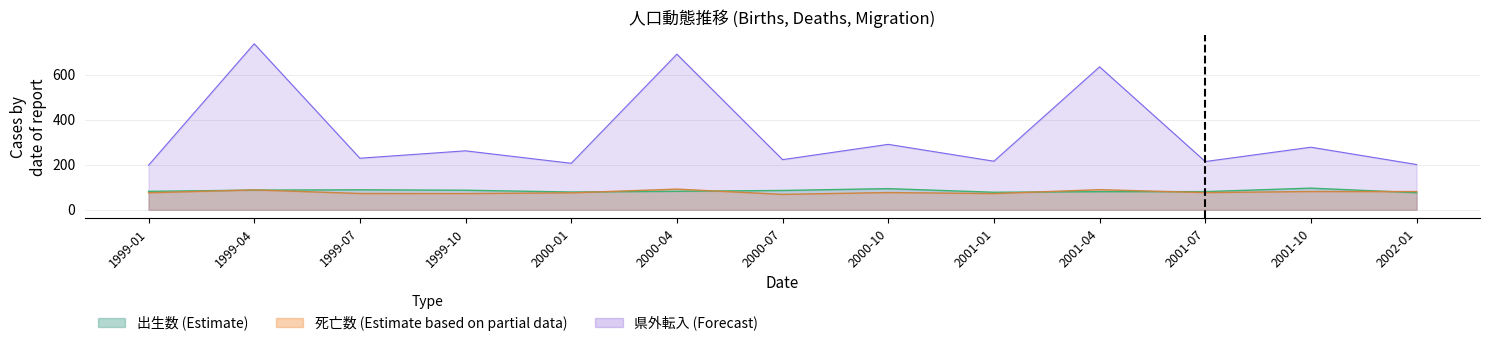

What is the maximum value for 出生数?

96.0